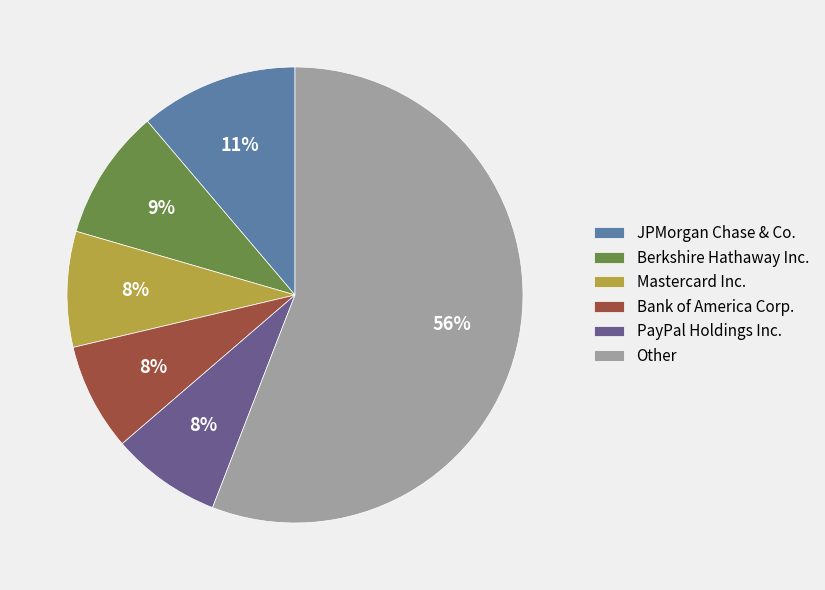

Between Other and PayPal Holdings Inc., which is larger?

Other